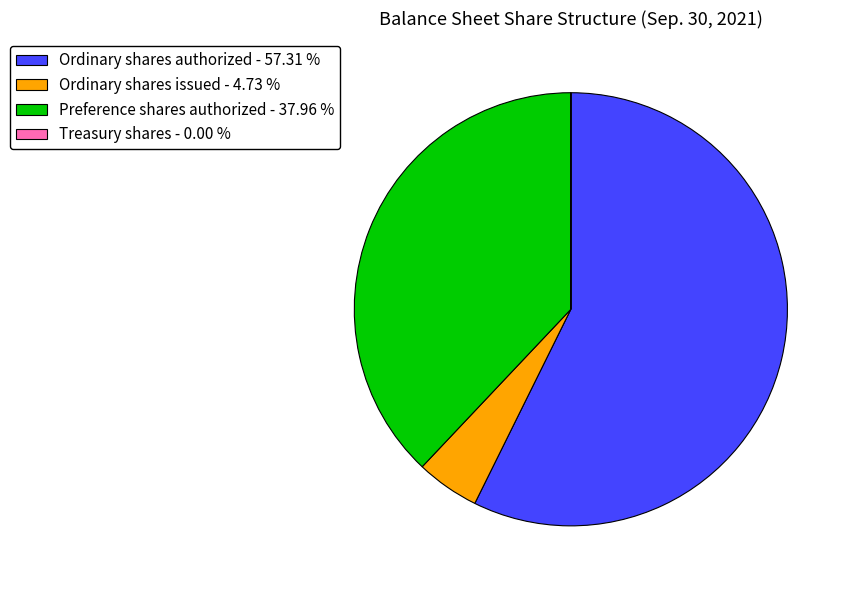

Is the sum of Preference shares authorized - 37.96 % and Ordinary shares authorized - 57.31 % greater than half?

Yes